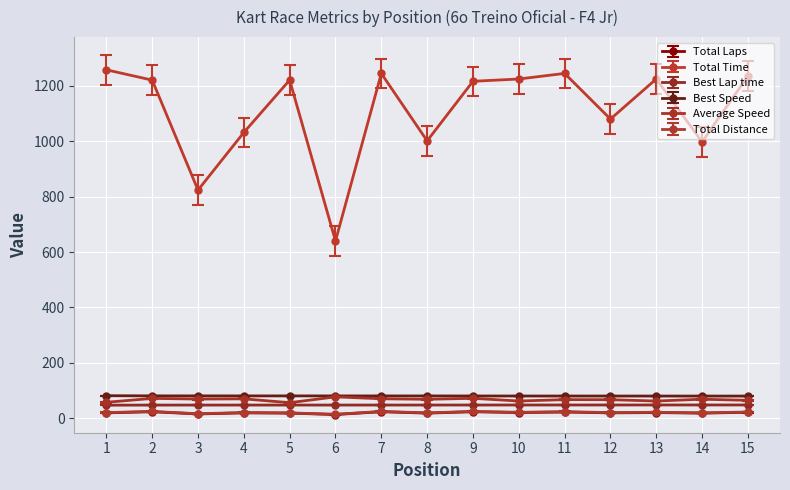

What are all the series names shown in the legend?

Total Laps, Total Time, Best Lap time, Best Speed, Average Speed, Total Distance